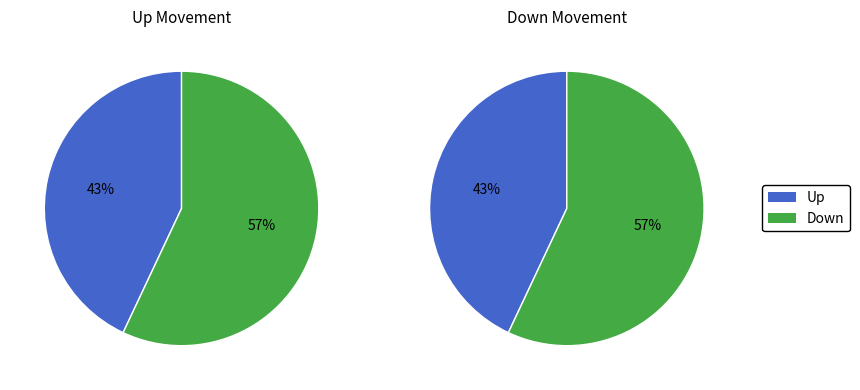

How many slices are in this pie chart?

2